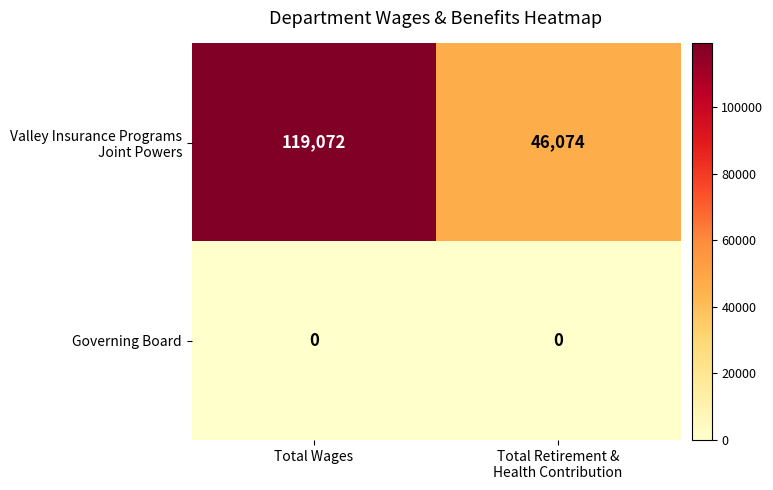

Is it true that Governing Board equals 0 at Total Wages?

True